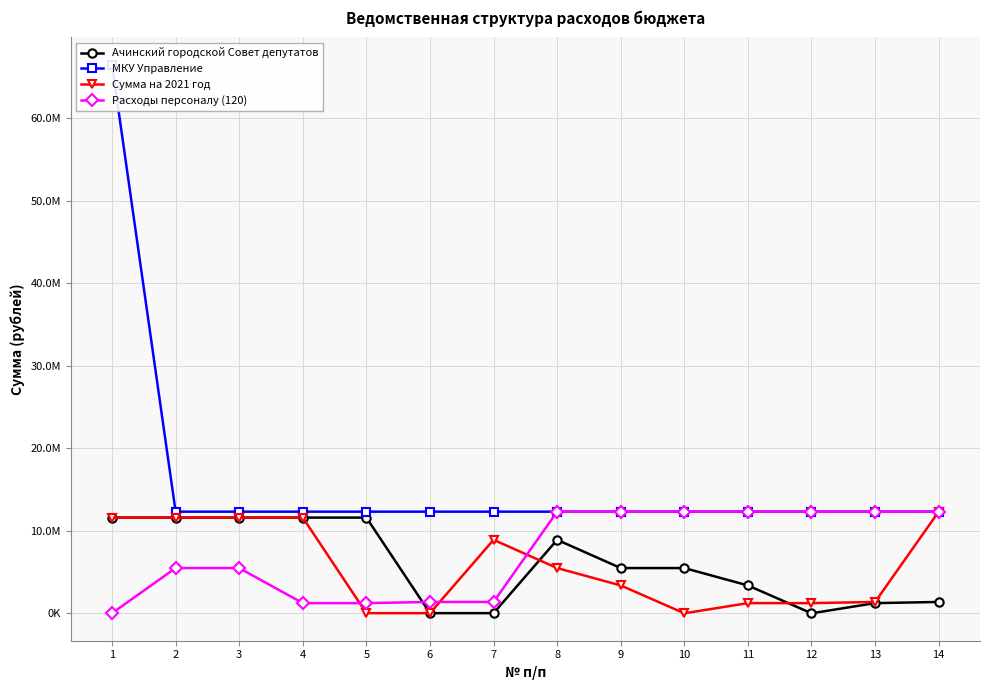

How many series are shown in this chart?

4